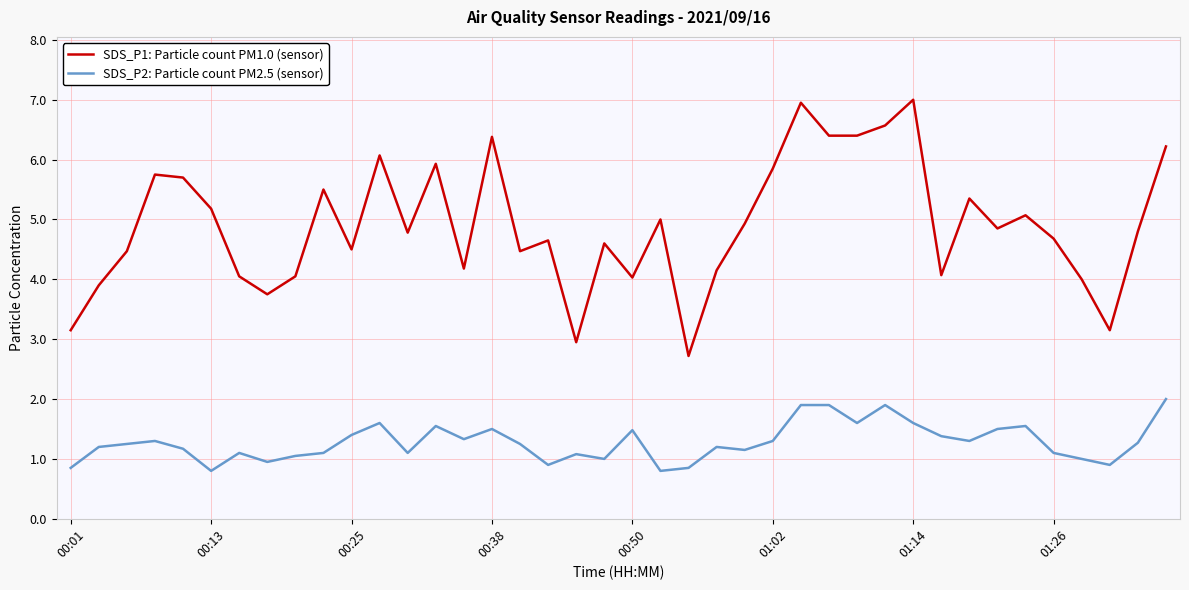

Rank the series by their average value, from highest to lowest.

SDS_P1: Particle count PM1.0 (sensor), SDS_P2: Particle count PM2.5 (sensor)